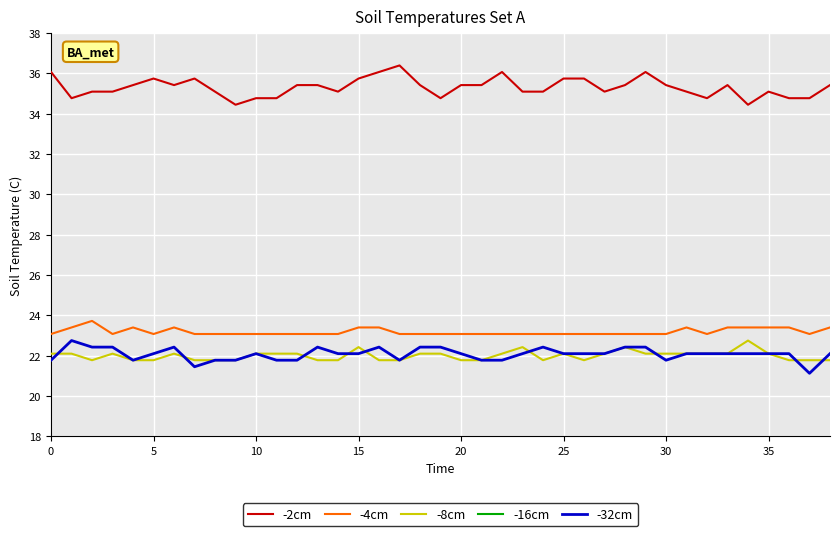

What is the label of the 36th point from the left?

35